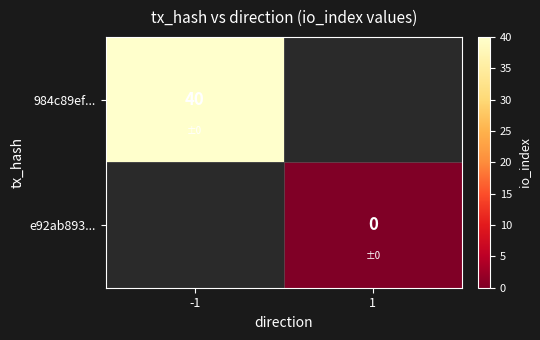

What is the maximum value for 984c89ef...?

40.0